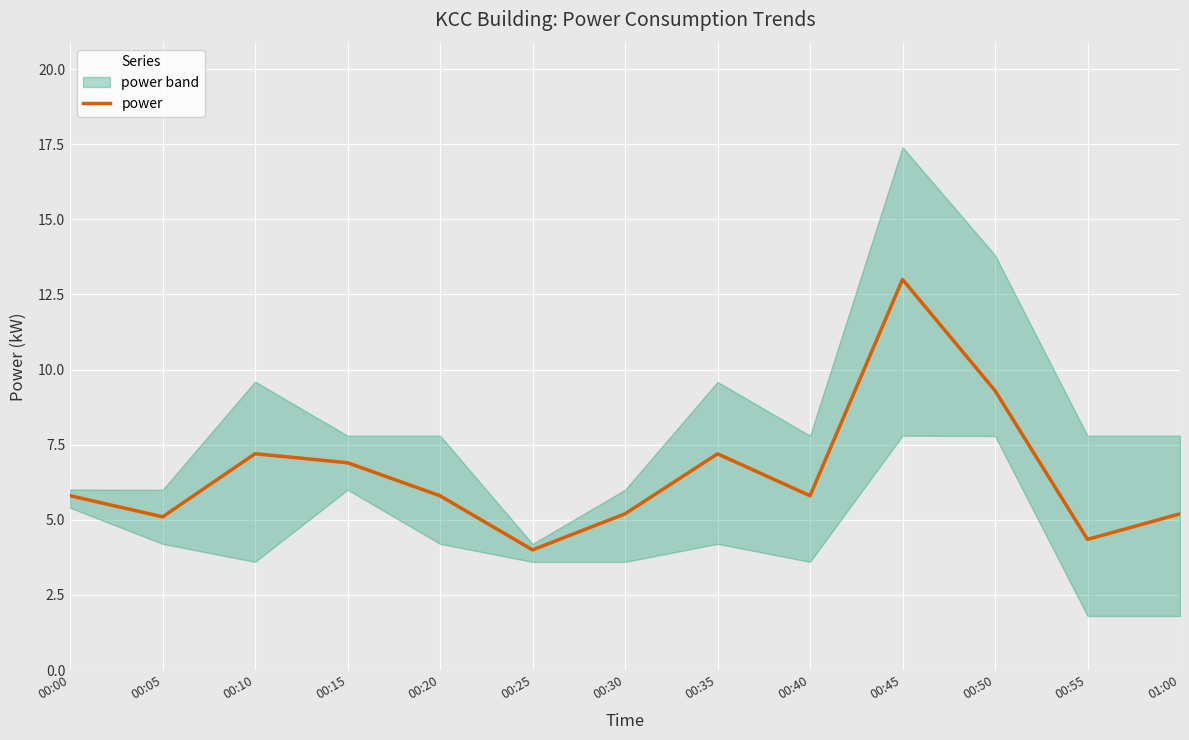

What is the value of the 11th point from the left?

9.3